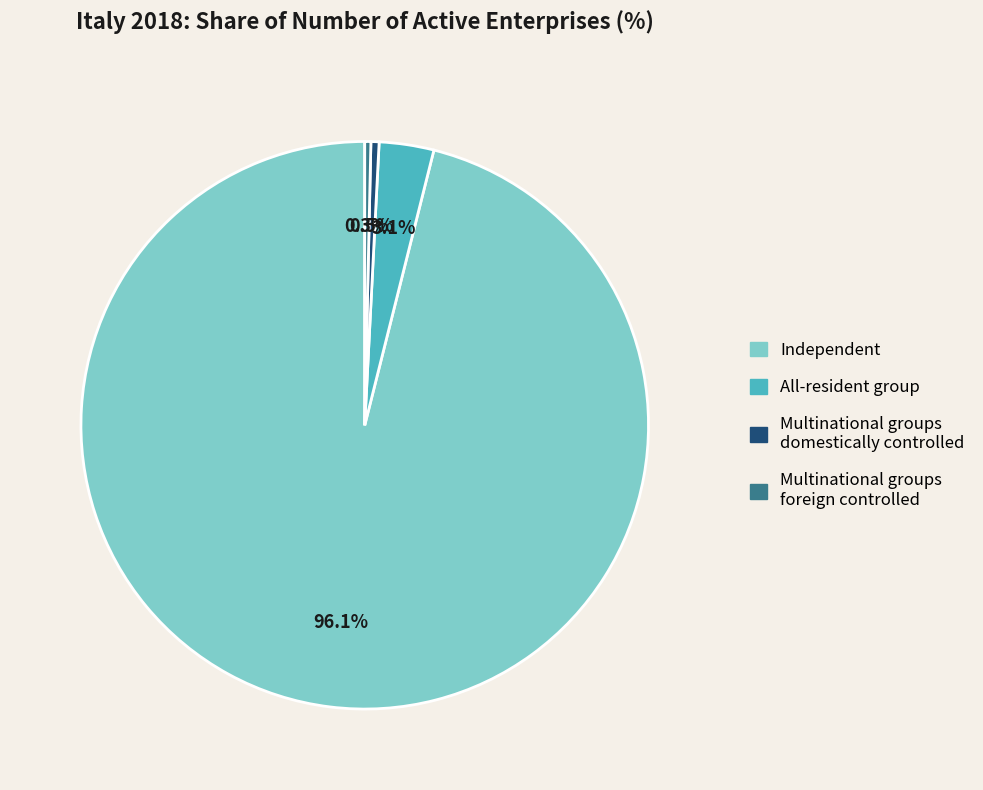

What is the total percentage of Independent and All-resident group?

99.2%